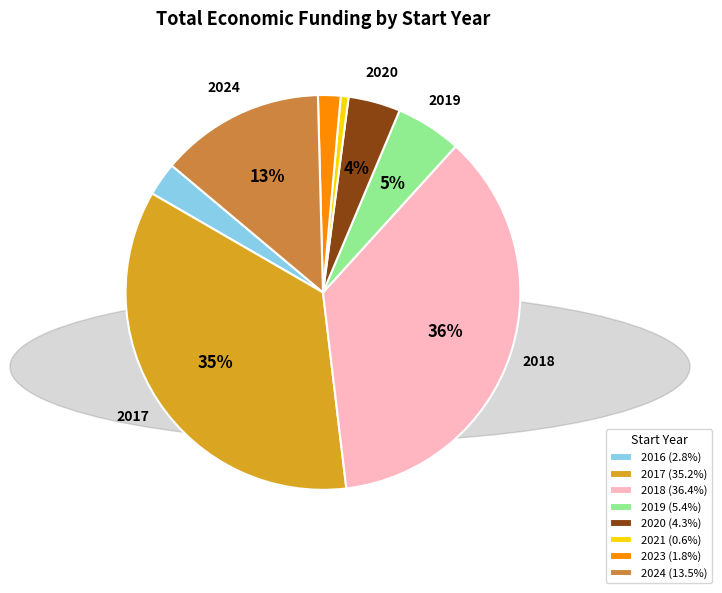

Is there a majority slice in this chart?

No